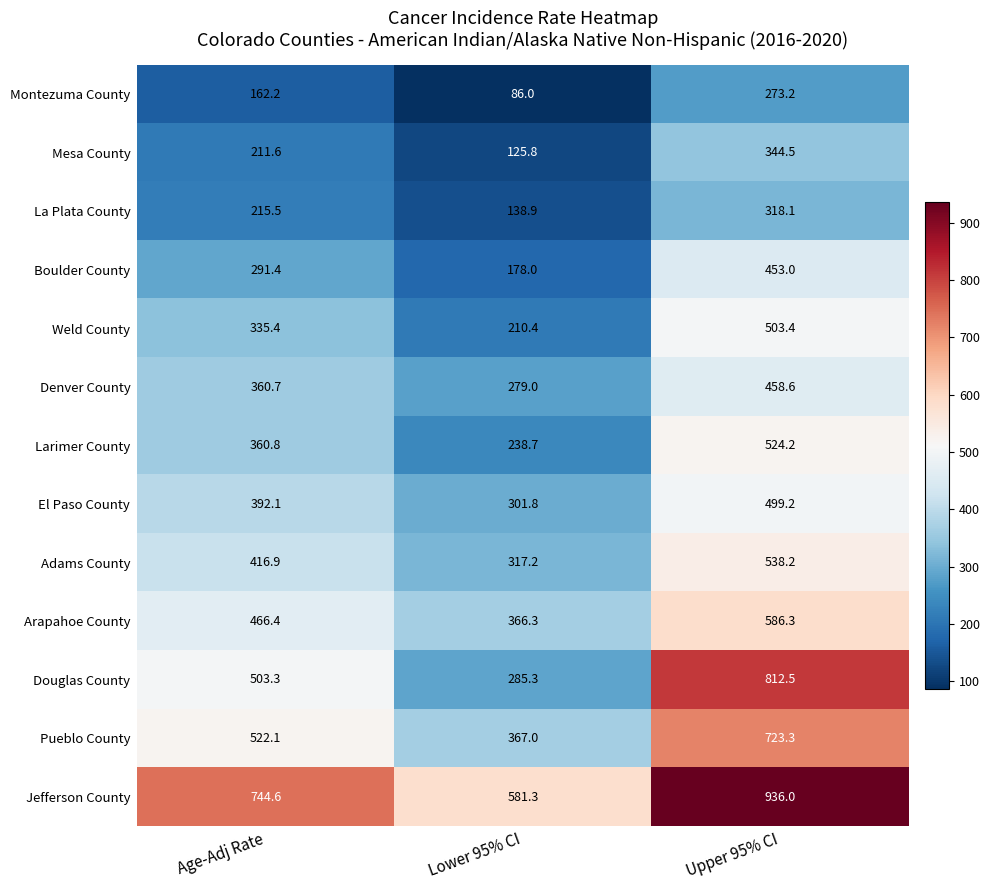

The value of Jefferson County at Upper 95% CI is 936.0. True or false?

True